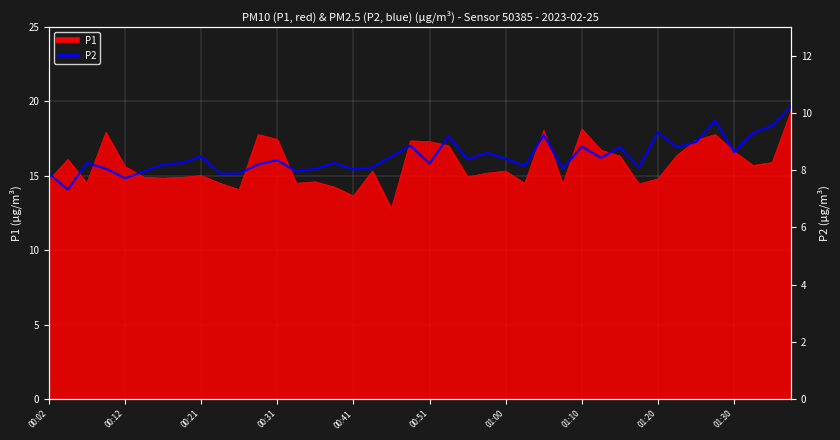

True or false: the data has more than 1 interior local peaks.

True